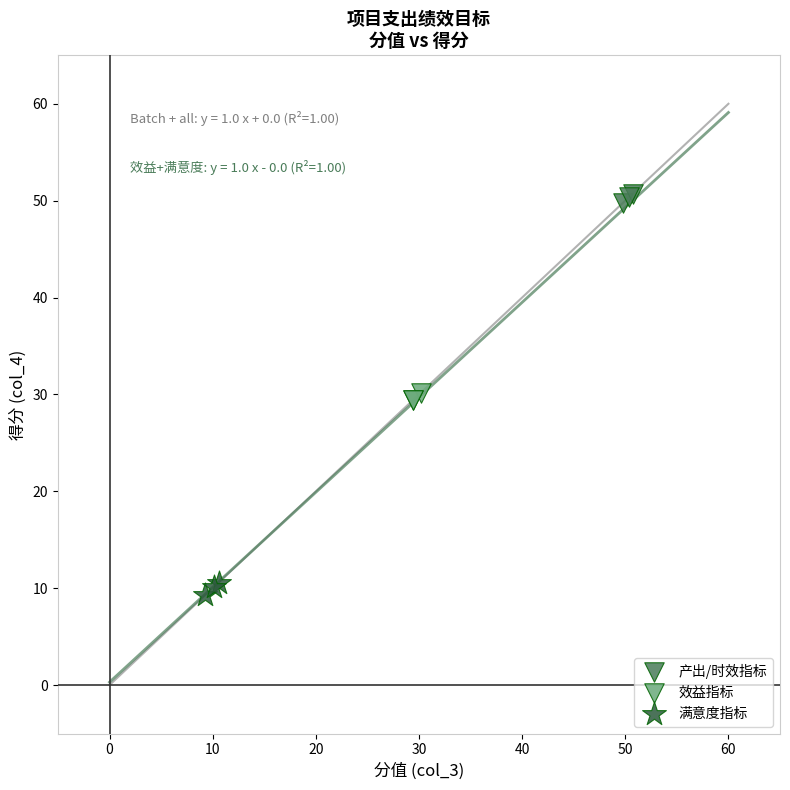

What are all the series names shown in the legend?

产出/时效指标, 效益指标, 满意度指标